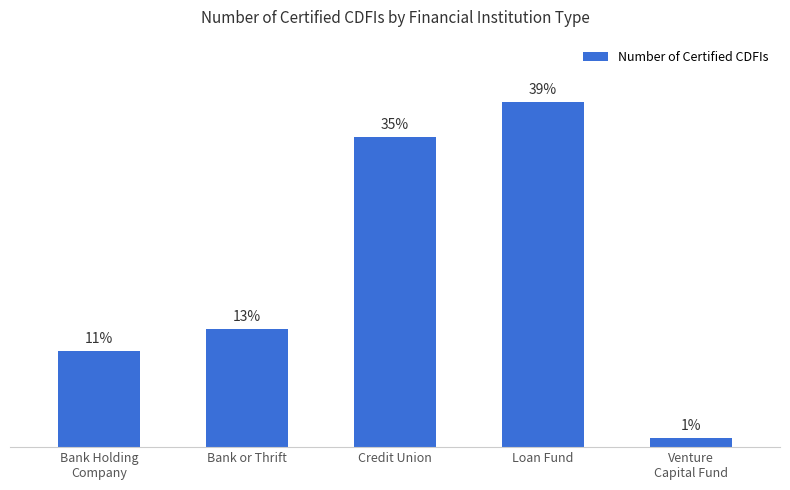

Which category has the lowest value across all series?

Venture
Capital Fund